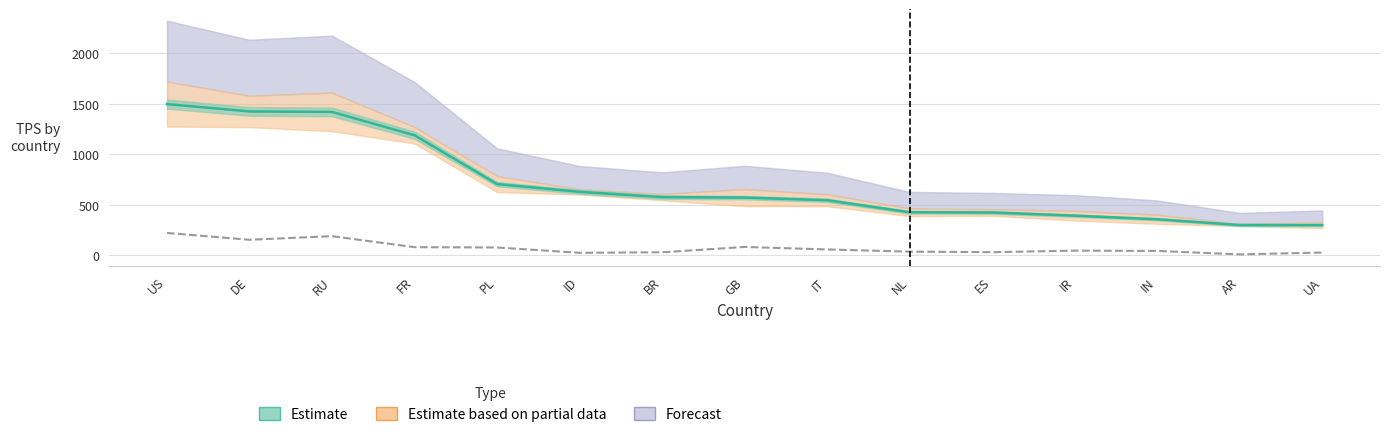

Is the value of tps at NL greater than the value of tps_miss at FR?

Yes